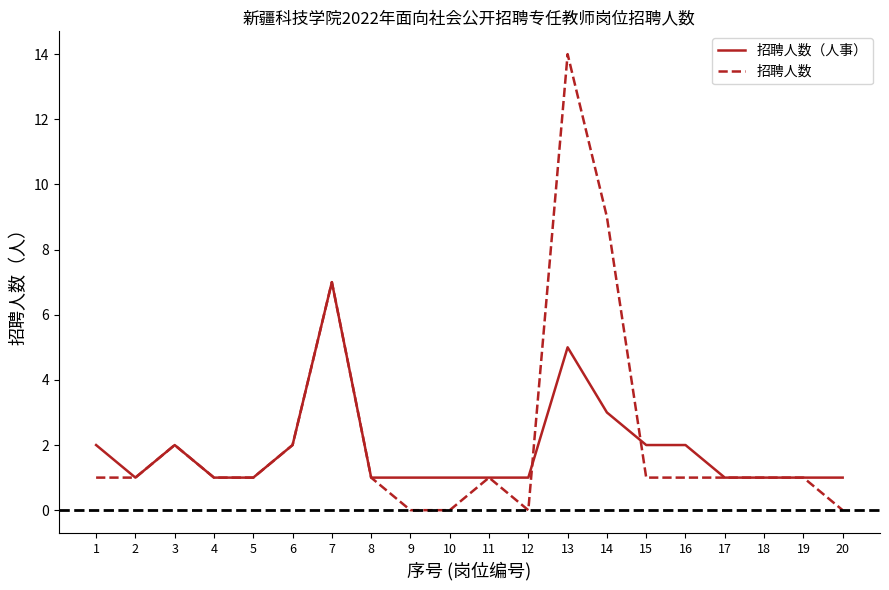

The value of 招聘人数 at 17 is 0. True or false?

False